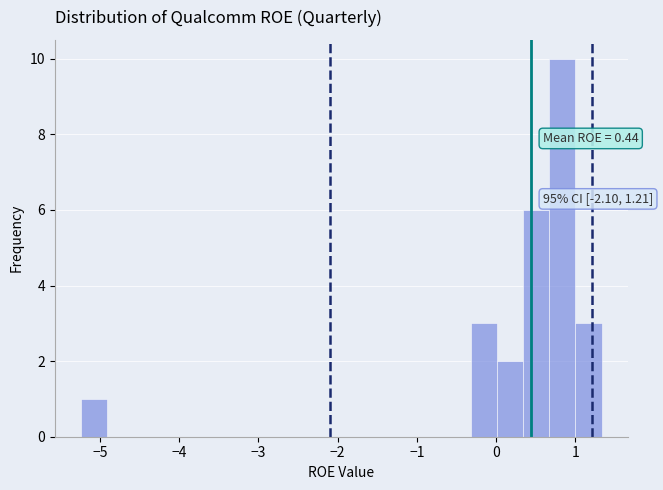

Read against the x-axis, roughly where is the centre of the tallest bar?

0.8